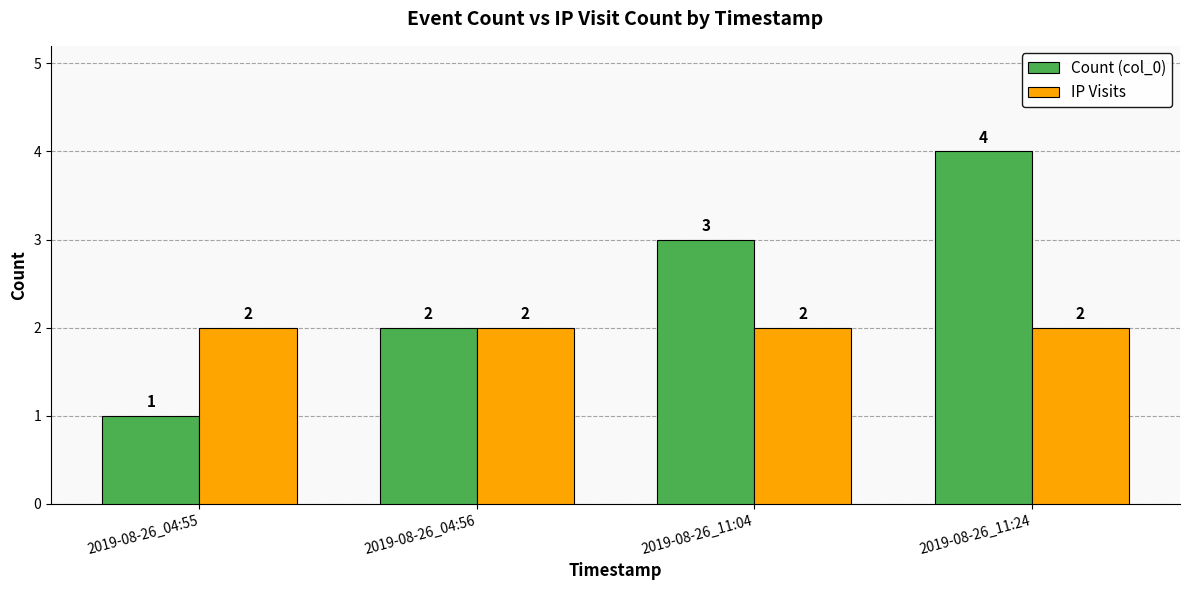

Reading left to right, extract all data points from this chart.

Count (col_0): 1	2	3	4
IP Visits: 2	2	2	2